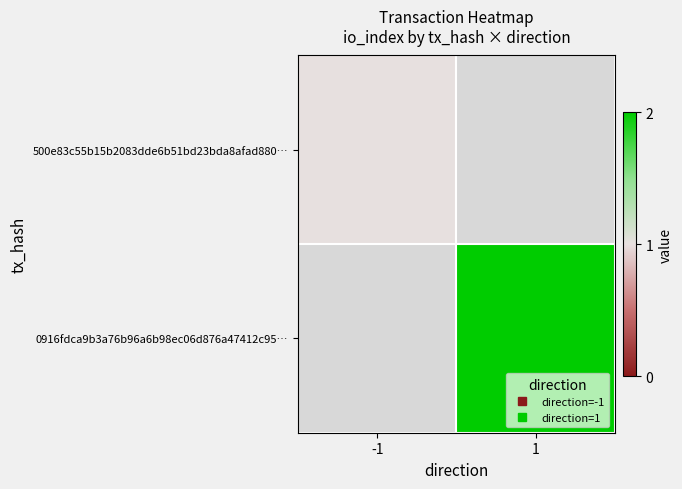

What is the maximum value for 500e83c55b15b2083dde6b51bd23bda8afad880…?

1.0